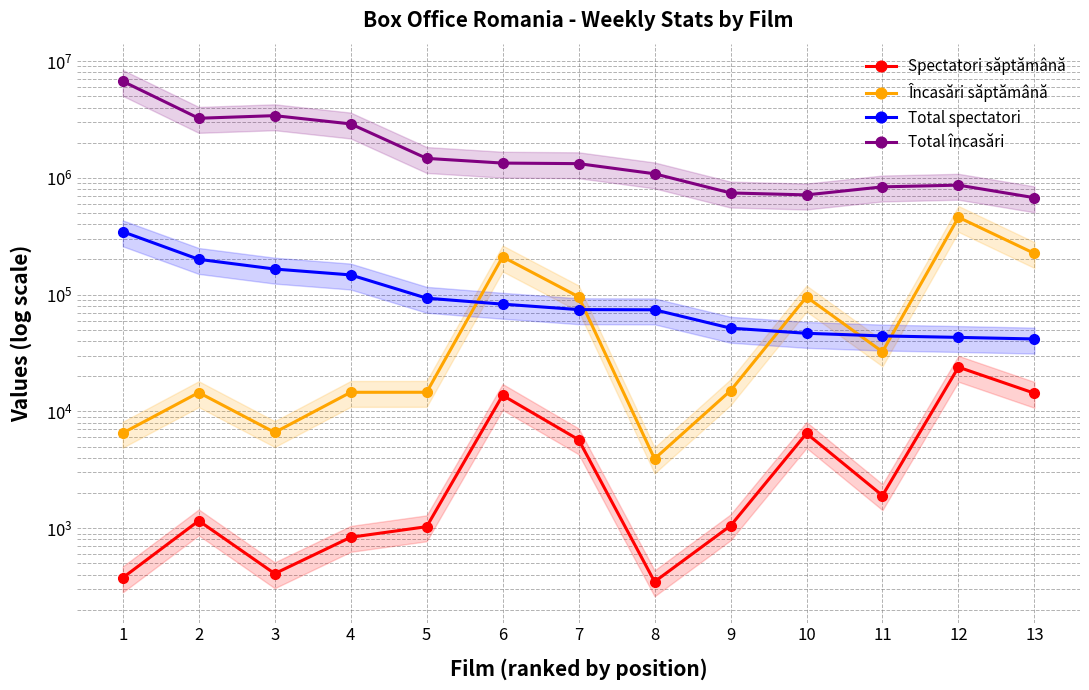

Which series has the largest total across all categories?

Total încasări